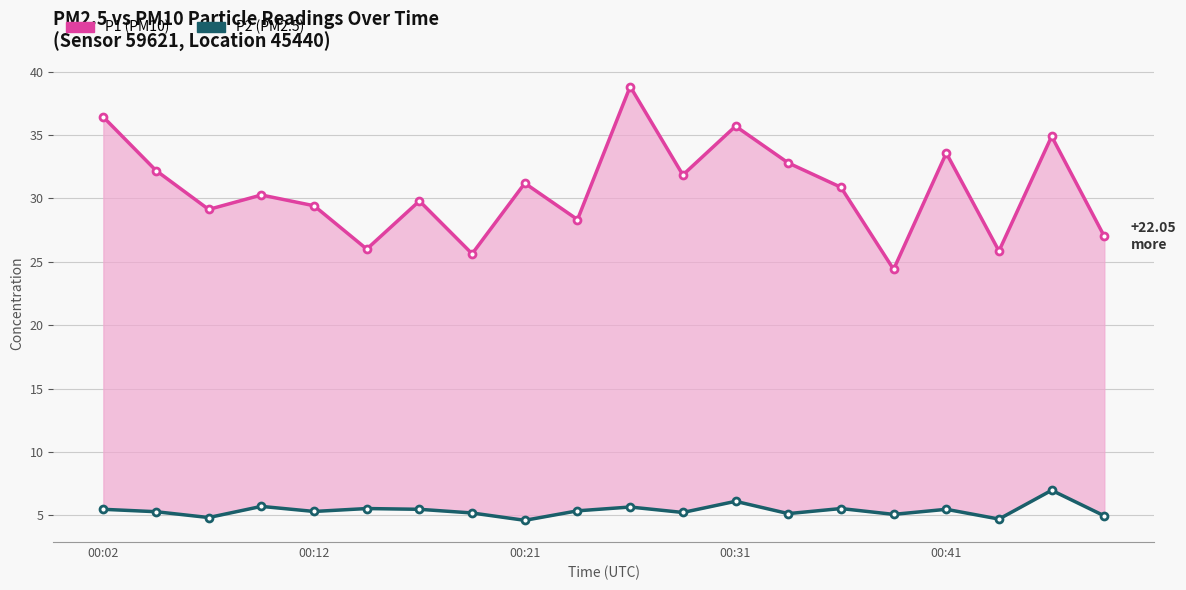

Which category has the highest value in the P1 (PM10) series?

10